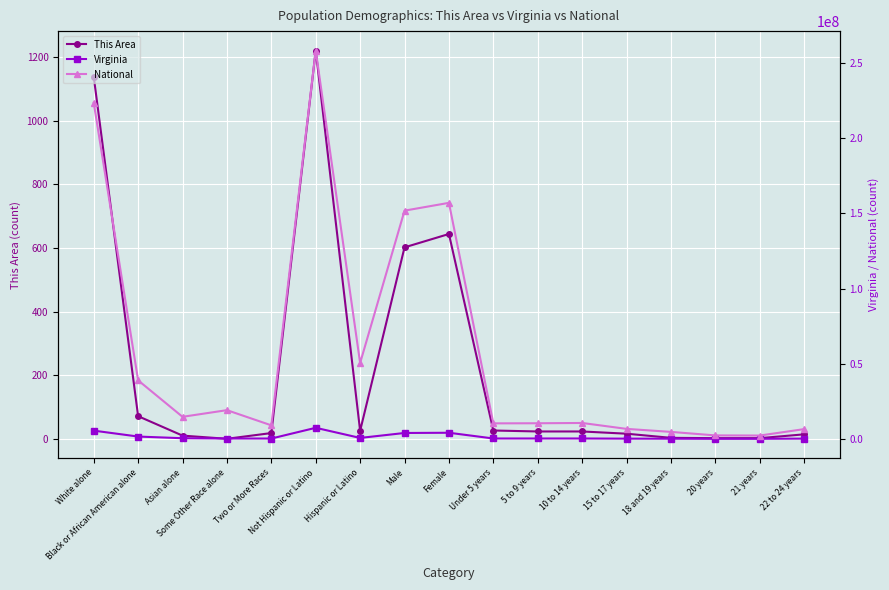

Reading left to right, extract all data points from this chart.

This Area: White alone=1138	Black or African American alone=72	Asian alone=11	Some Other Race alone=1	Two or More Races=19	Not Hispanic or Latino=1220	Hispanic or Latino=26	Male=602	Female=644	Under 5 years=27	5 to 9 years=24	10 to 14 years=24	15 to 17 years=17	18 and 19 years=4	20 years=3	21 years=3	22 to 24 years=15
Virginia: White alone=5486852	Black or African American alone=1551399	Asian alone=439890	Some Other Race alone=254278	Two or More Races=233400	Not Hispanic or Latino=7369199	Hispanic or Latino=631825	Male=3925983	Female=4075041	Under 5 years=260107	5 to 9 years=260549	10 to 14 years=261624	15 to 17 years=164747	18 and 19 years=116755	20 years=60167	21 years=59159	22 to 24 years=174715
National: White alone=223553265	Black or African American alone=38929319	Asian alone=14674252	Some Other Race alone=19107368	Two or More Races=9009073	Not Hispanic or Latino=258267944	Hispanic or Latino=50477594	Male=151781326	Female=156964212	Under 5 years=10319427	5 to 9 years=10389638	10 to 14 years=10579862	15 to 17 years=6656209	18 and 19 years=4647457	20 years=2308319	21 years=2223198	22 to 24 years=6482659